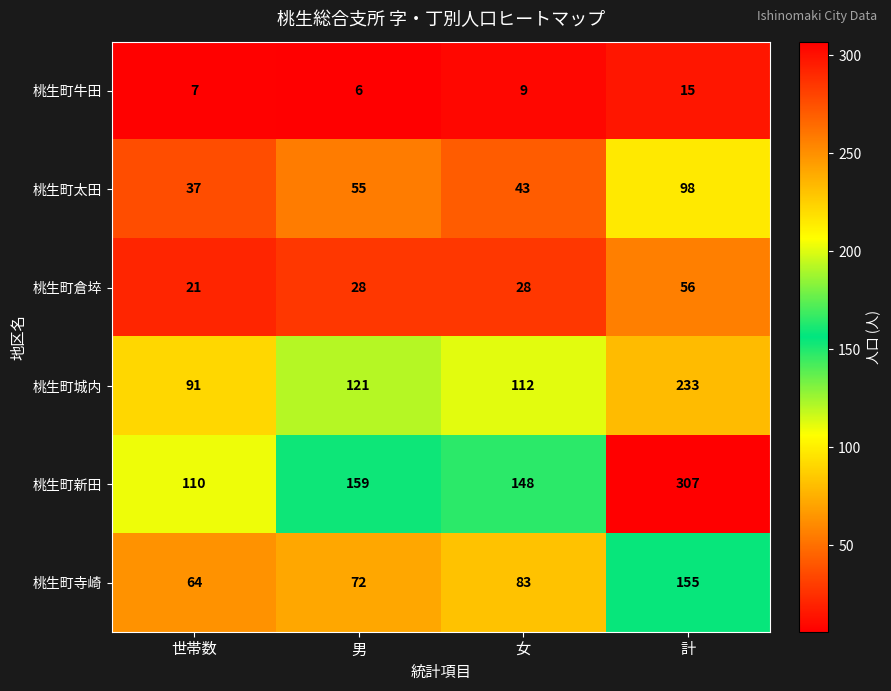

What is the total value across all series at 世帯数?

330